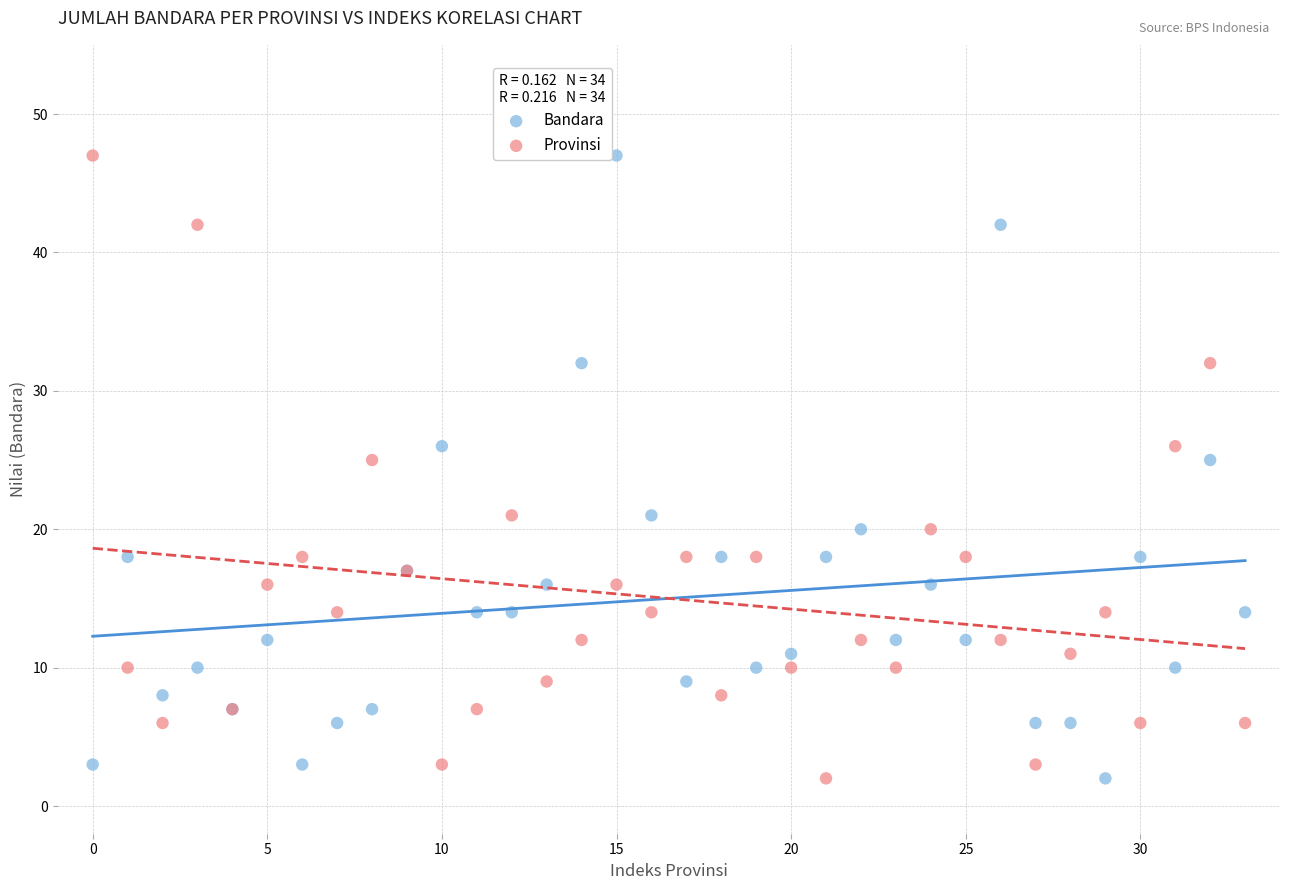

What are all the series names shown in the legend?

Bandara, Provinsi